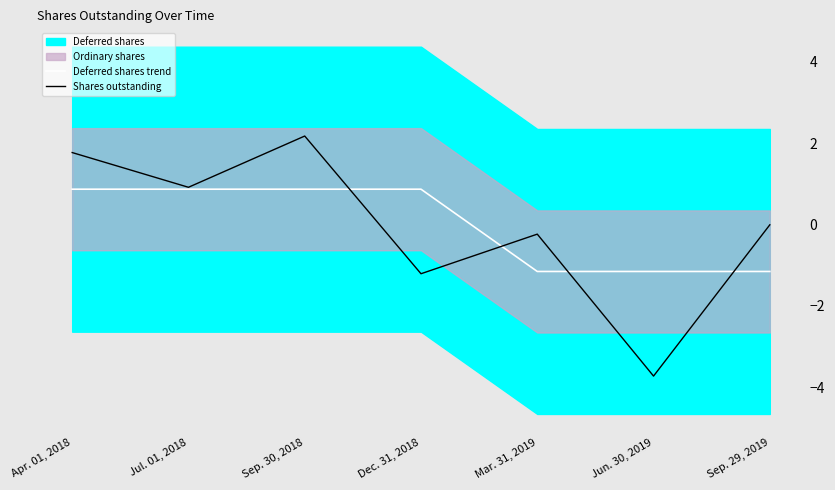

Which series has the largest total across all categories?

Deferred shares trend